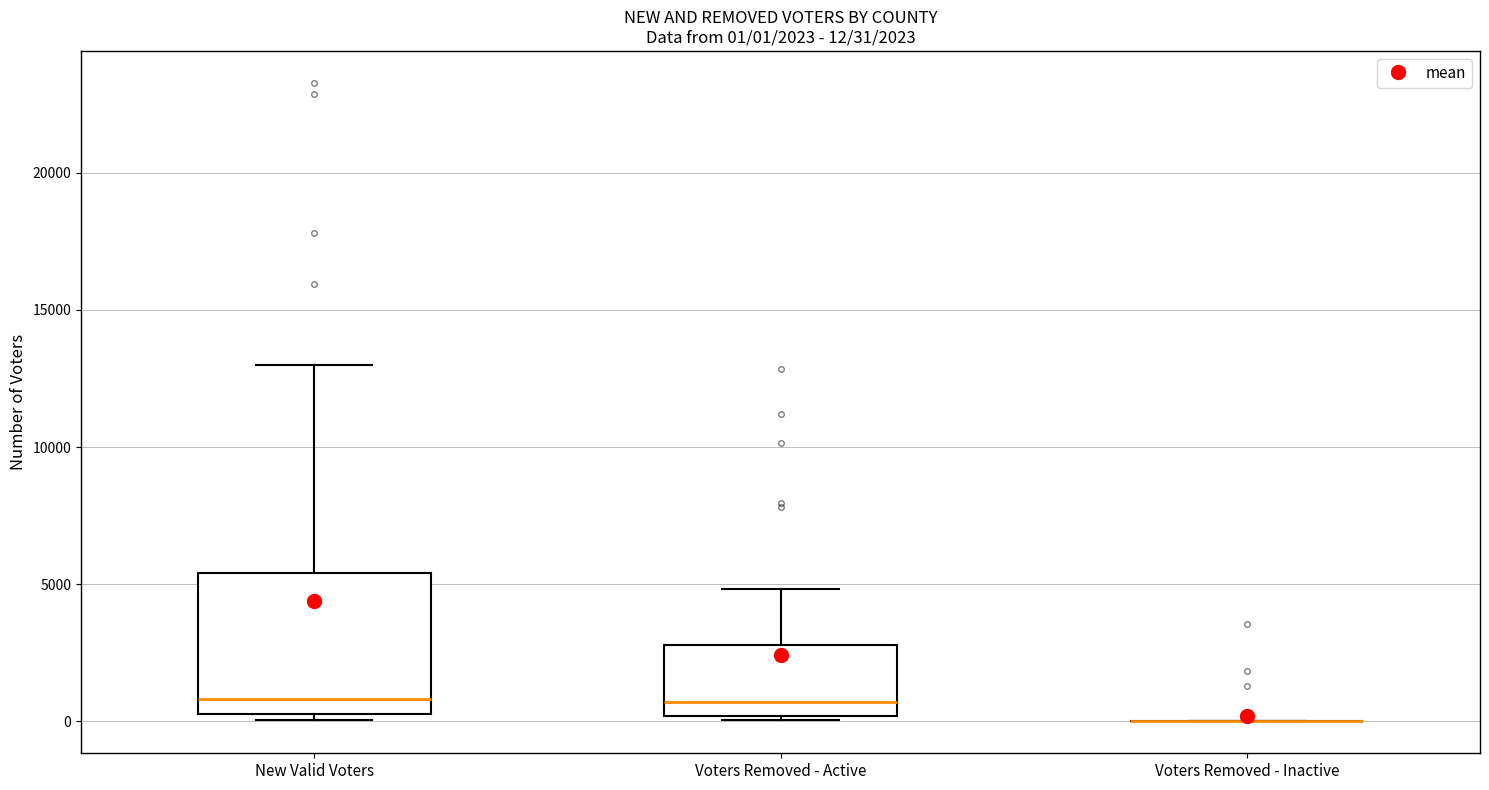

Comparing the boxes themselves (not the whiskers), which one is the tallest?

New Valid Voters